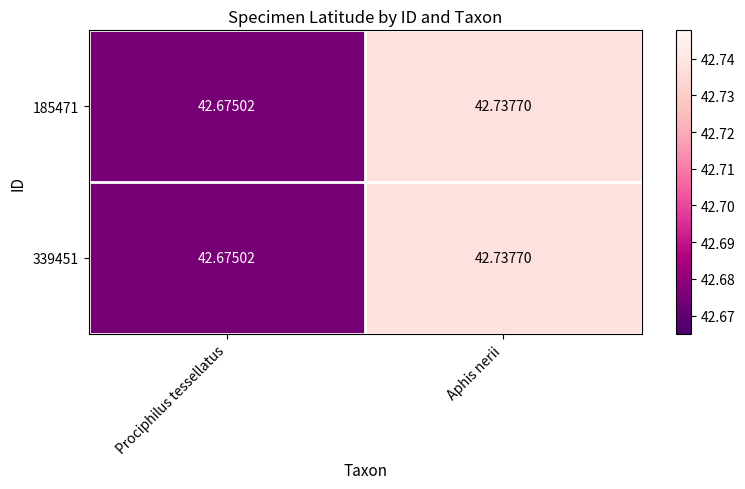

Which label corresponds to the smallest value in the chart?

Prociphilus tessellatus